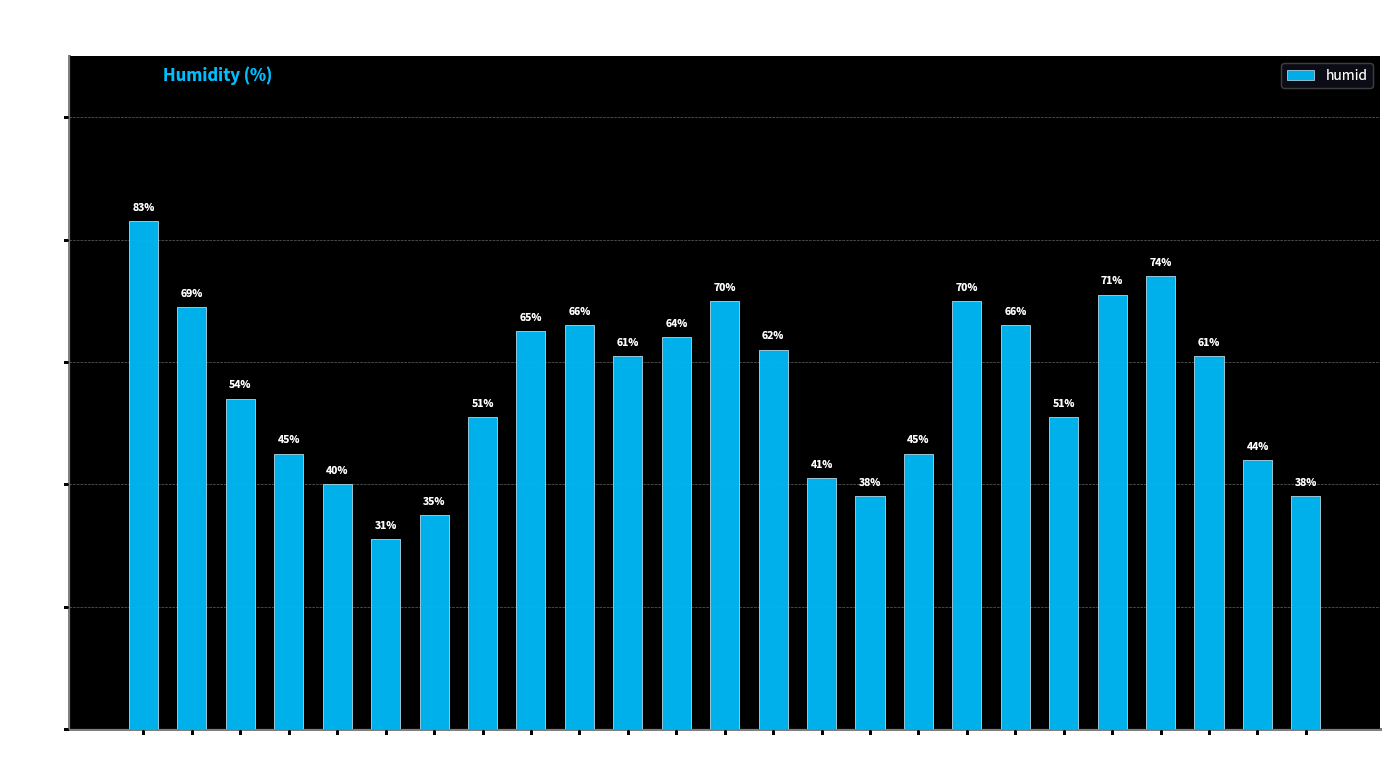

The value at 24:00 is 38. True or false?

True